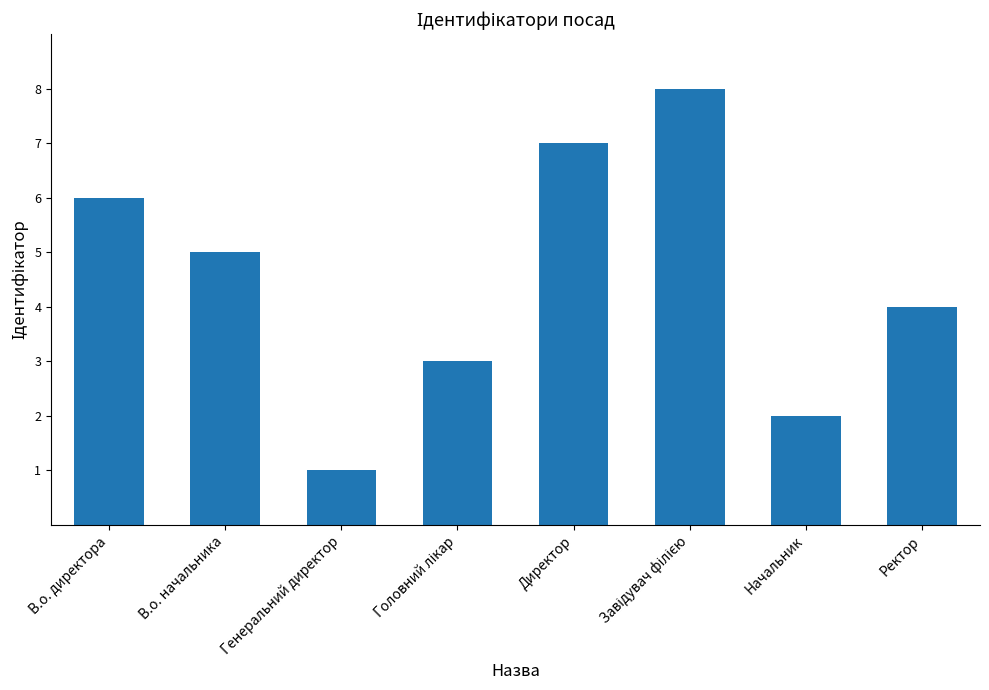

What is the change in value from В.о. директора to Директор?

+1